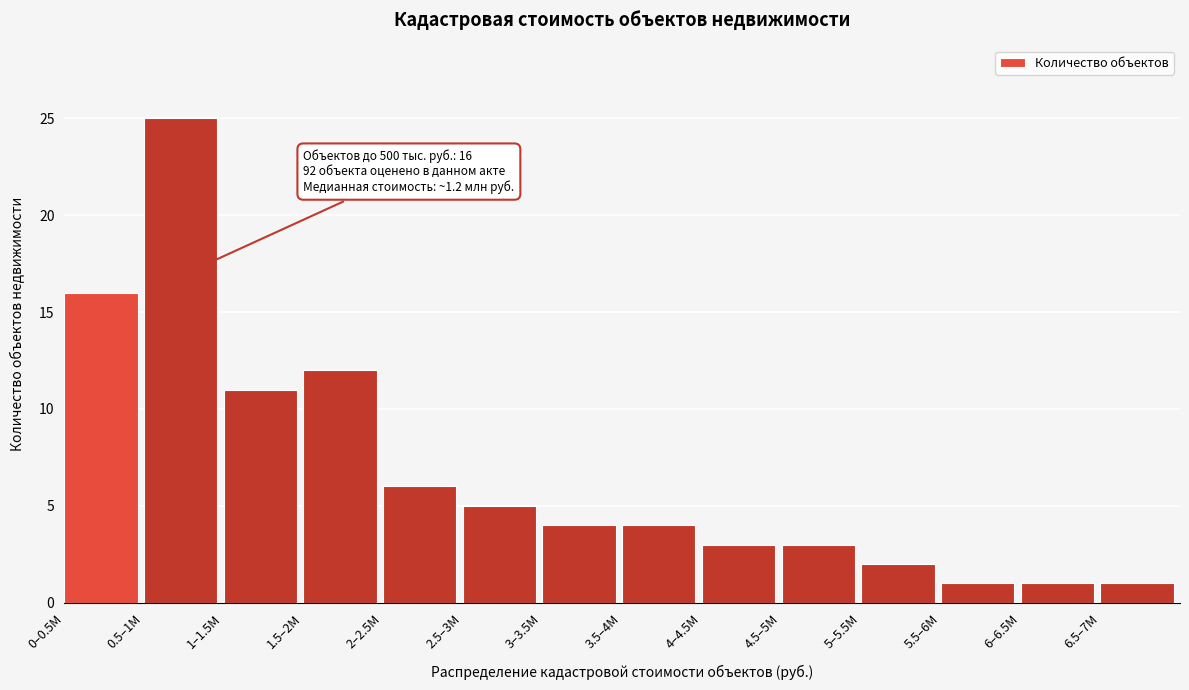

Reading left to right, extract all data points from this chart.

16	25	11	12	6	5	4	4	3	3	2	1	1	1